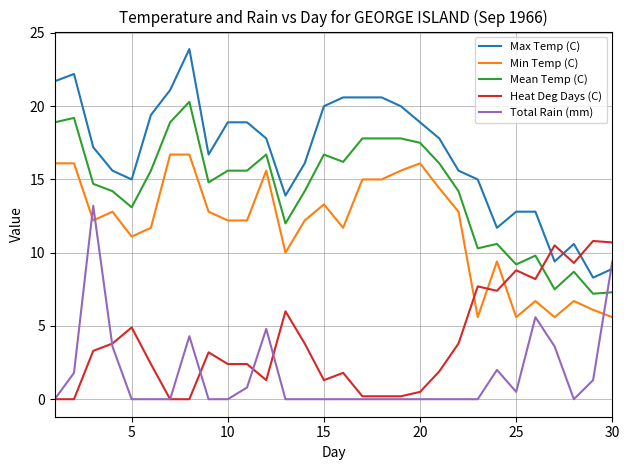

Which series has the largest total across all categories?

Max Temp (C)